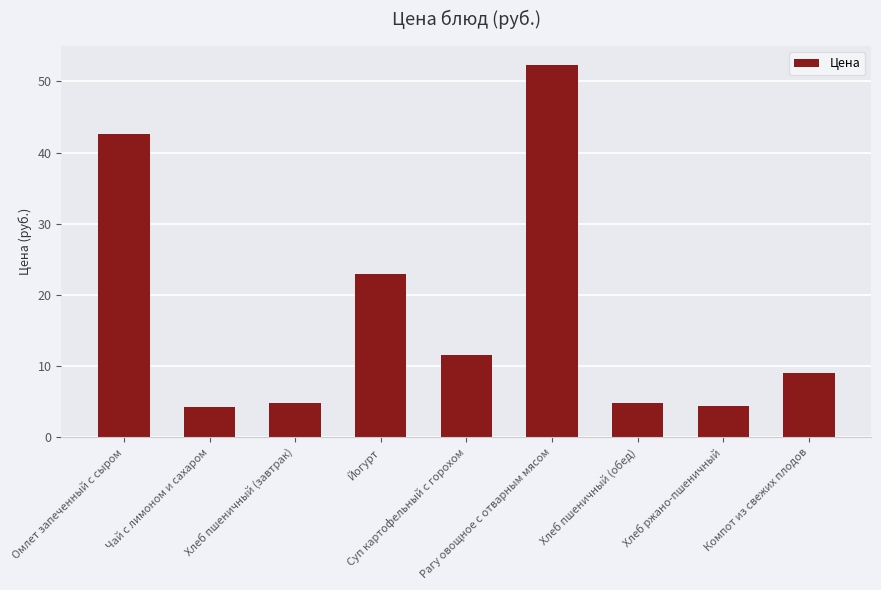

Does the chart contain stacked bars?

No